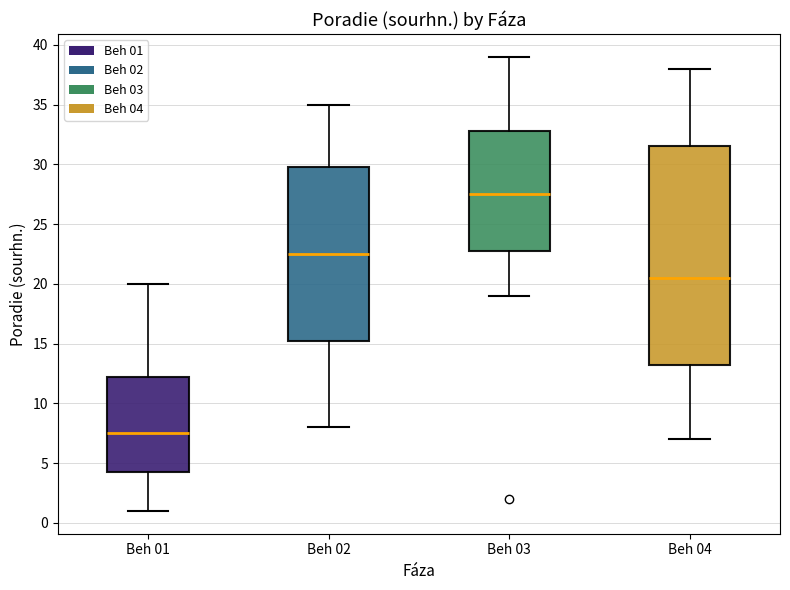

Which box has the highest median line?

Beh 03